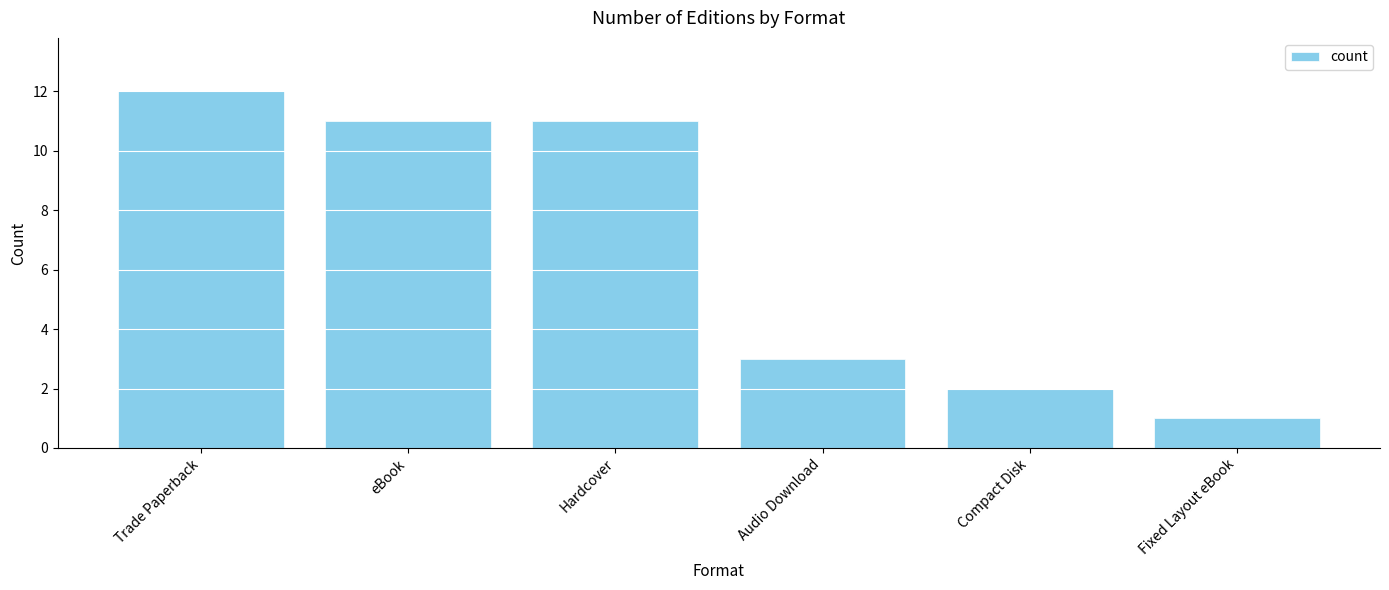

Is it true that the value at Compact Disk is 2?

True